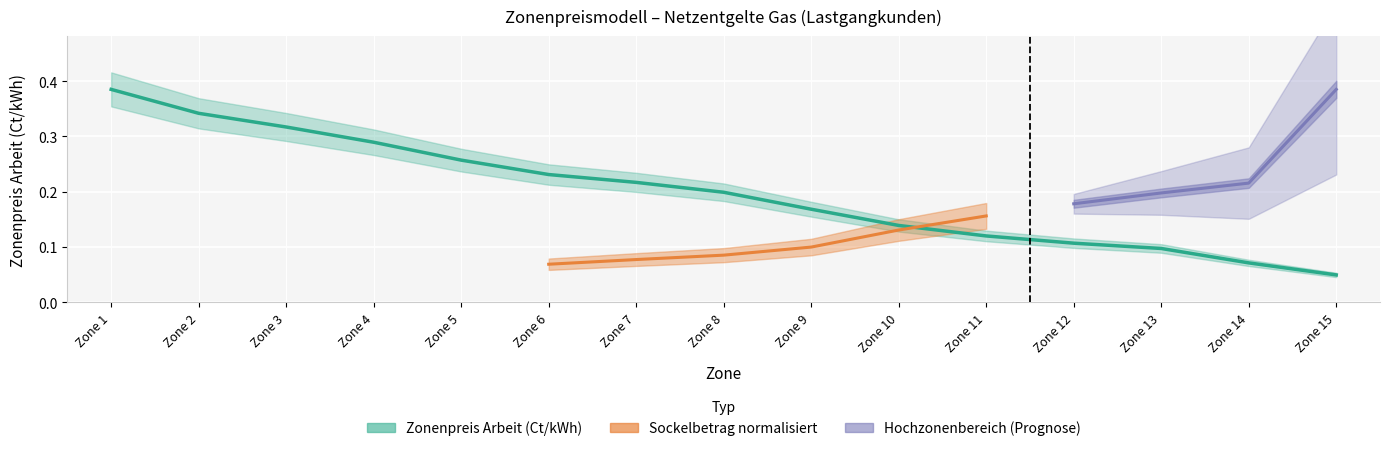

True or false: the data shows 0.1 at Zone 14.

True